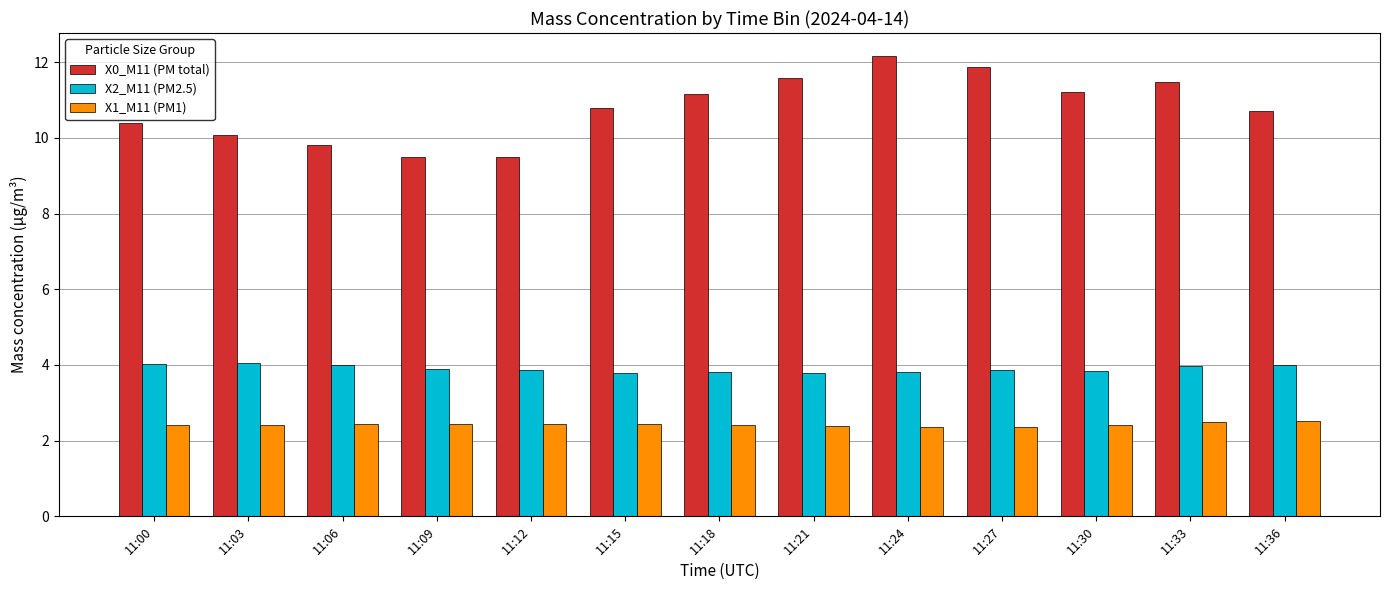

What is the value of the X2_M11 (PM2.5) bar at the 1st from the left?

4.0